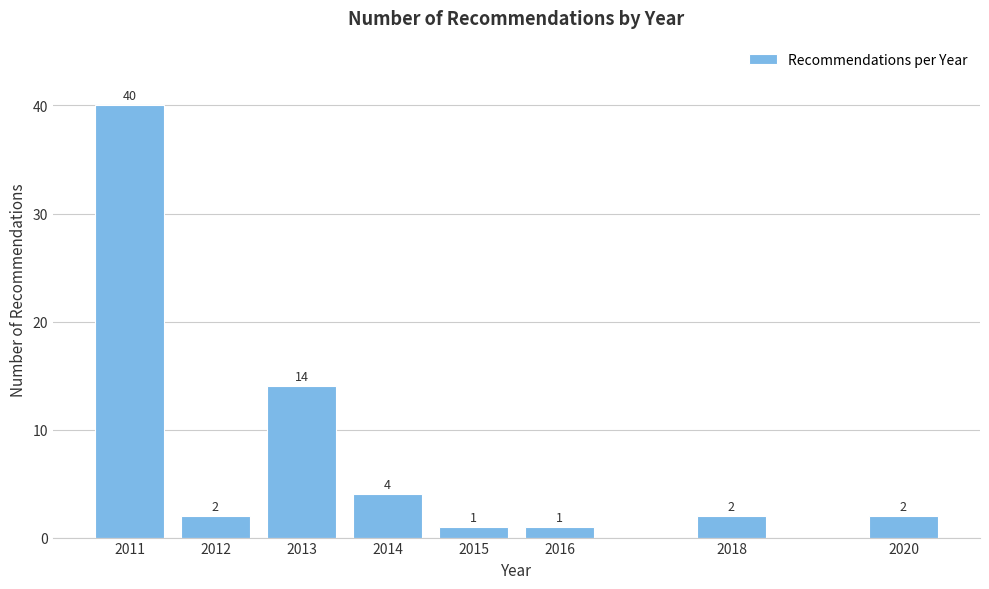

Reading left to right, extract all data points from this chart.

2011=40	2012=2	2013=14	2014=4	2015=1	2016=1	2018=2	2020=2